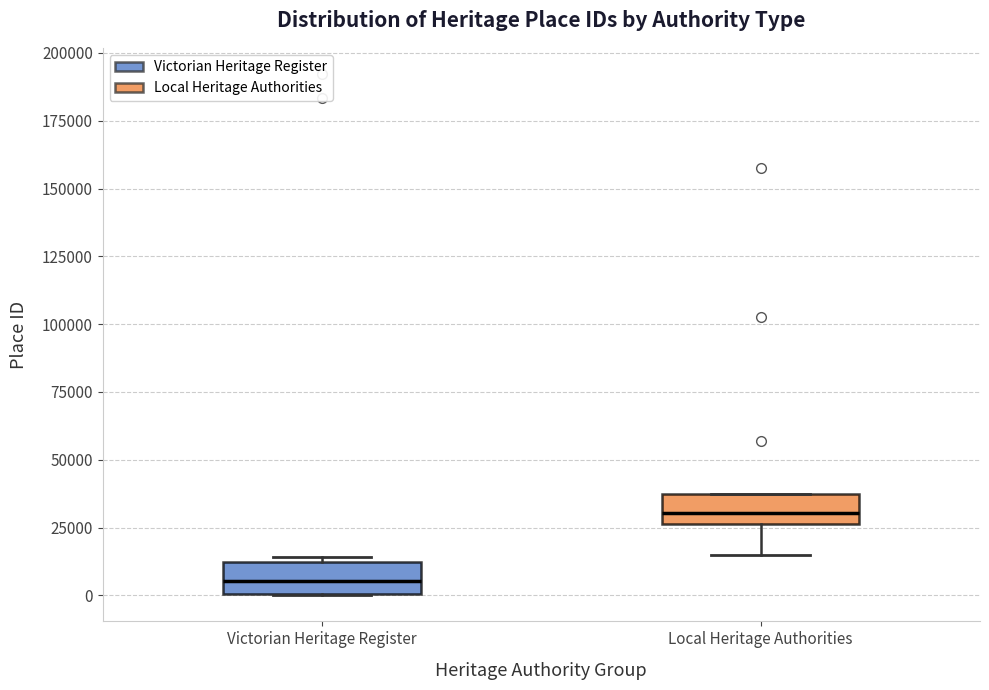

Which box's median line is the lowest?

Victorian Heritage Register